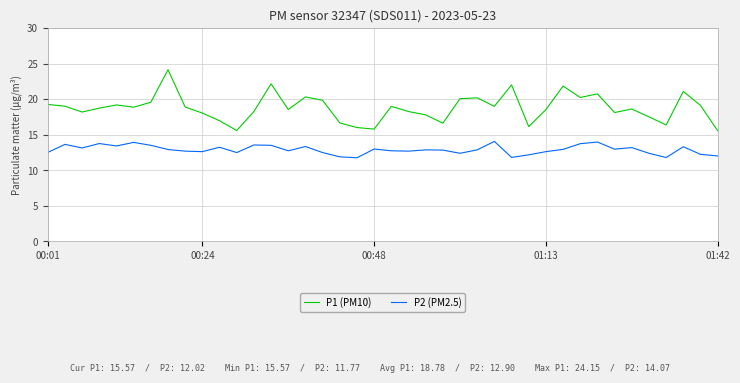

What is the difference between the maximum and minimum values in the P2 (PM2.5) series?

2.3